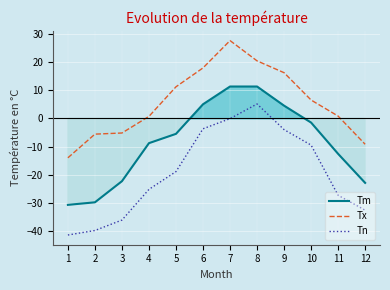

Where does the Tx series first go above 6?

5